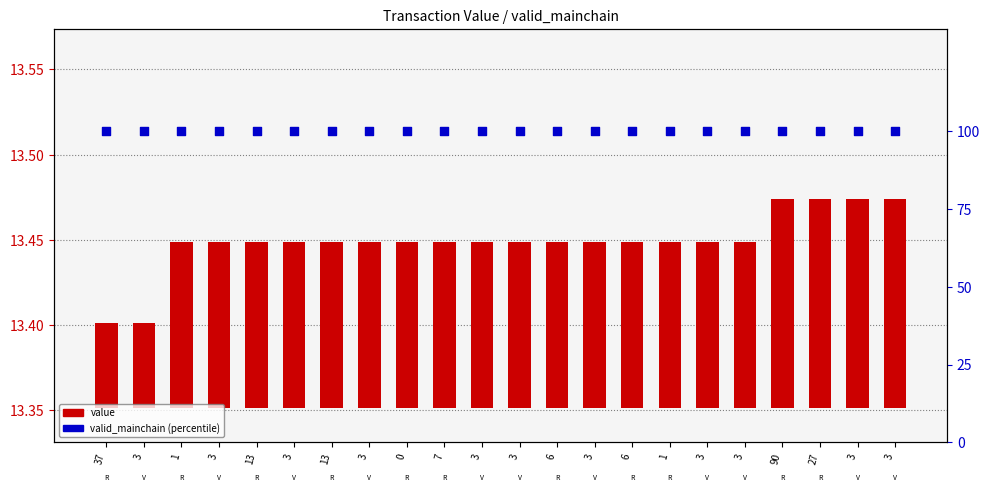

At which category is the sum across all series the highest?

90